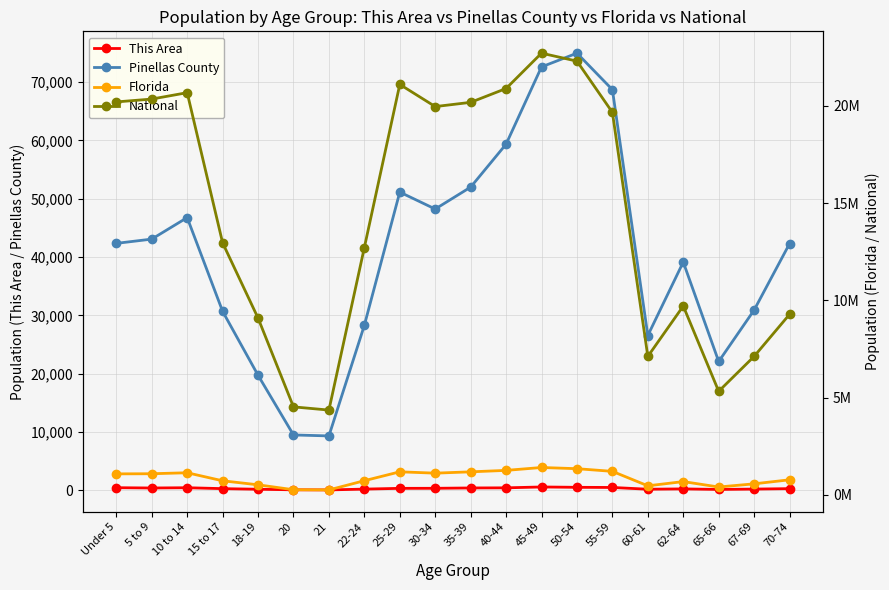

What is the label of the 10th point from the right?

35-39